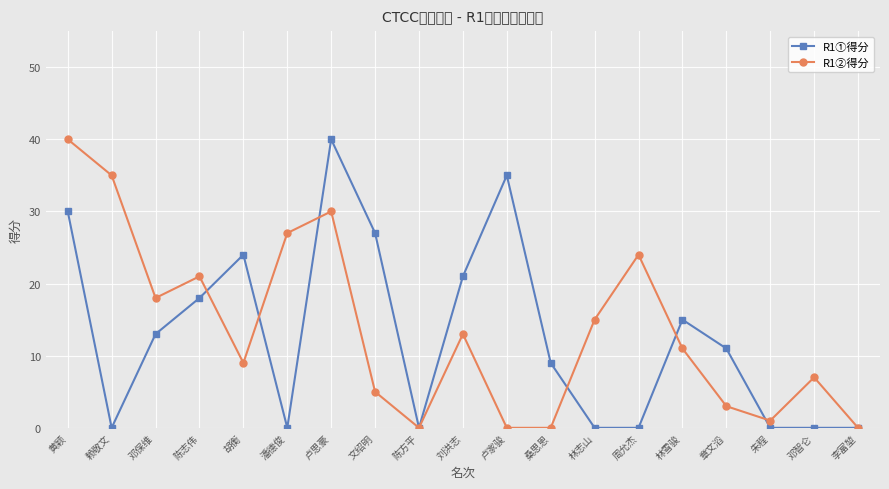

The R1①得分 series shows -12 at 周允杰. True or false?

False